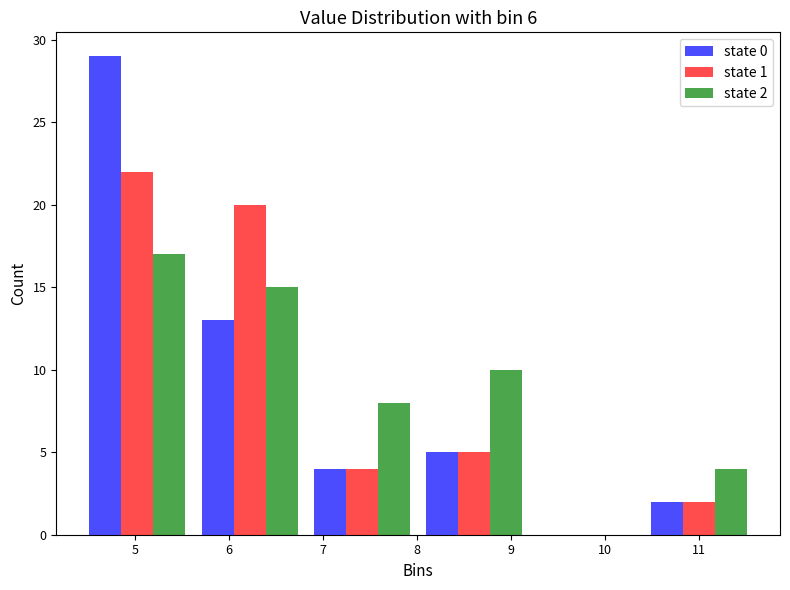

In the state 2 series, which range on the x-axis has the tallest bar?

4.4 to 5.6